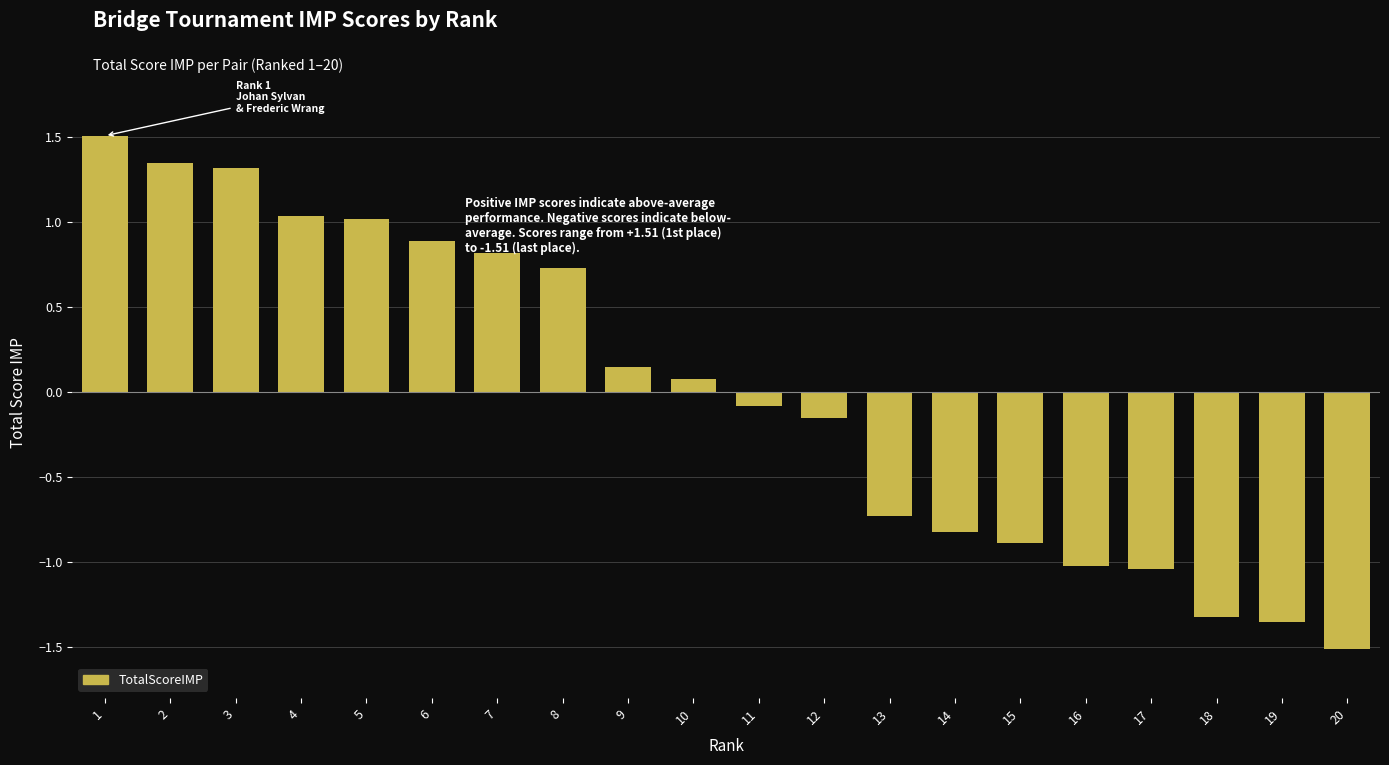

The chart shows a value of 2.1 at 3. True or false?

False